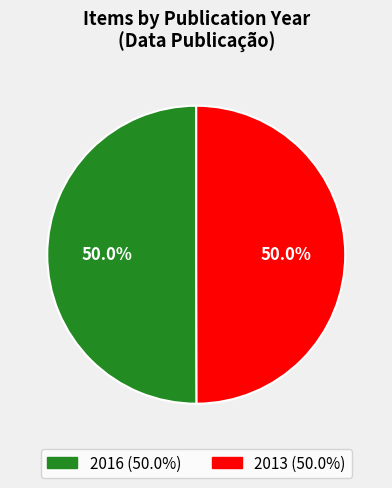

How many segments does this pie chart have?

2